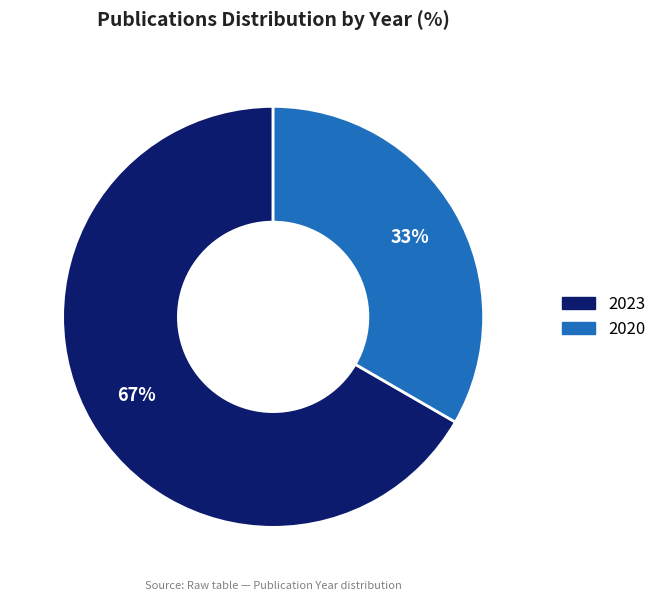

Does any single category account for the majority?

Yes